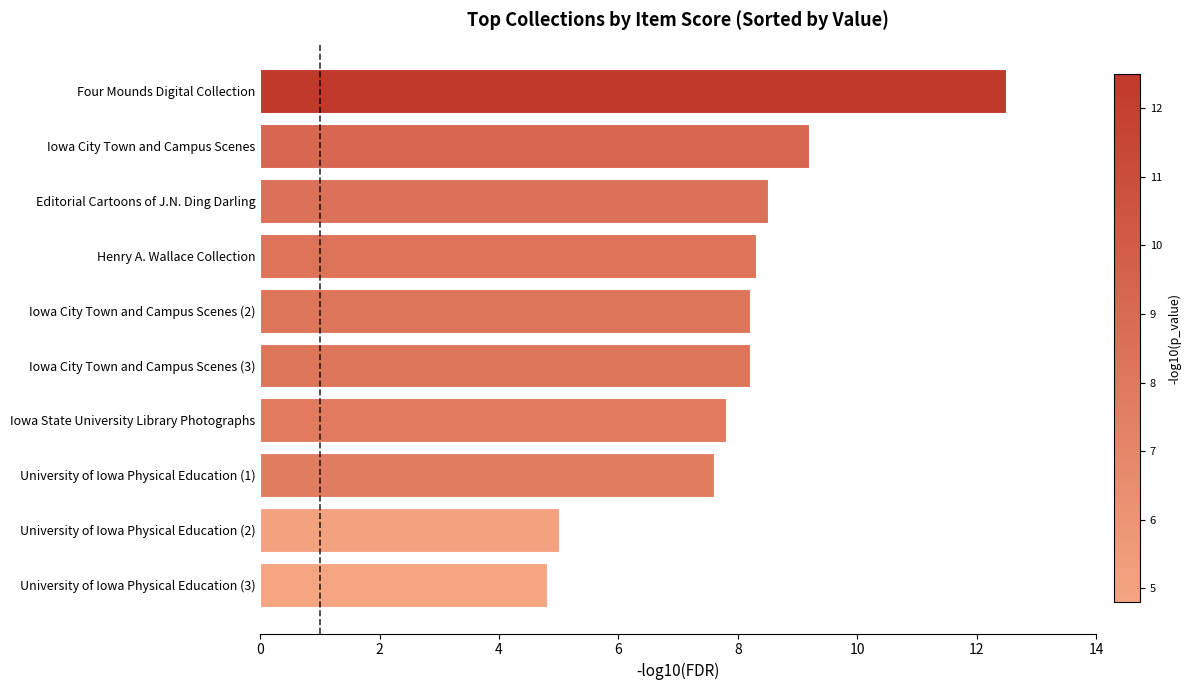

Read the value at Editorial Cartoons of J.N. Ding Darling.

8.5